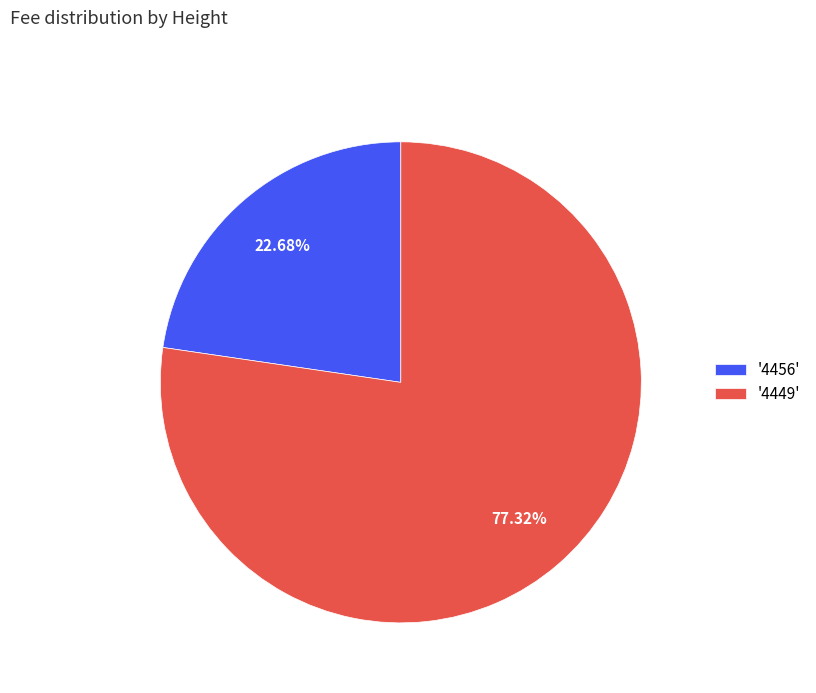

Between '4449' and '4456', which is larger?

'4449'